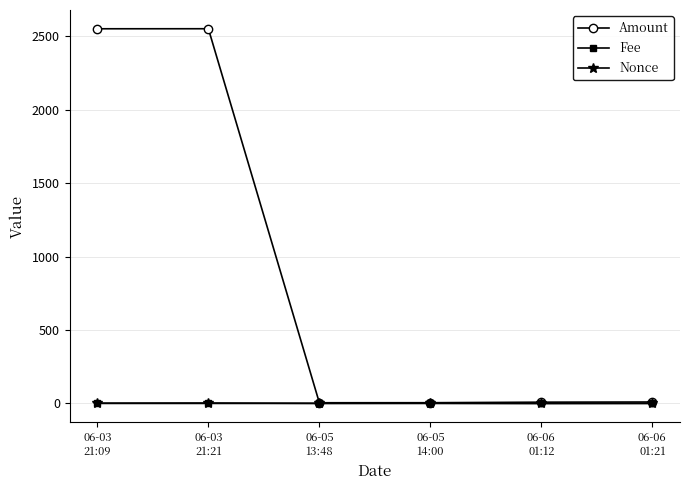

Which series has the largest total across all categories?

Amount